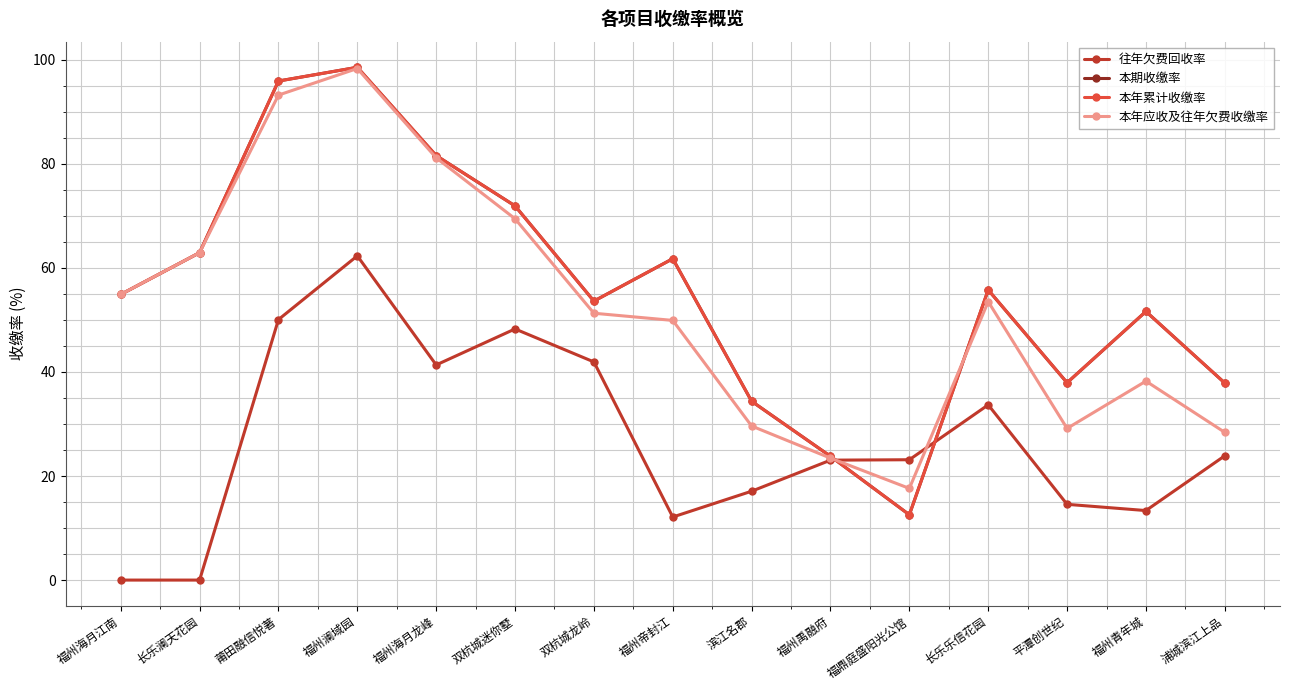

Reading left to right, what are all the values shown in this chart?

往年欠费回收率: 福州海月江南=0.0	长乐澜天花园=0.0	莆田融信悦著=50.1	福州澜域园=62.3	福州海月龙峰=41.4	双杭城迷你墅=48.3	双杭城龙岭=41.9	福州帝封江=12.1	滨江名郡=17.1	福州禹融府=23.1	福鼎庭盛阳光公馆=23.1	长乐乐信花园=33.7	平潭创世纪=14.6	福州青年城=13.4	浦城滨江上品=23.9
本期收缴率: 福州海月江南=54.9	长乐澜天花园=62.9	莆田融信悦著=95.9	福州澜域园=98.6	福州海月龙峰=81.6	双杭城迷你墅=71.9	双杭城龙岭=53.6	福州帝封江=61.8	滨江名郡=34.4	福州禹融府=23.8	福鼎庭盛阳光公馆=12.6	长乐乐信花园=55.8	平潭创世纪=37.9	福州青年城=51.6	浦城滨江上品=37.9
本年累计收缴率: 福州海月江南=54.9	长乐澜天花园=62.9	莆田融信悦著=95.9	福州澜域园=98.6	福州海月龙峰=81.6	双杭城迷你墅=71.9	双杭城龙岭=53.6	福州帝封江=61.8	滨江名郡=34.4	福州禹融府=23.8	福鼎庭盛阳光公馆=12.6	长乐乐信花园=55.8	平潭创世纪=37.9	福州青年城=51.6	浦城滨江上品=37.9
本年应收及往年欠费收缴率: 福州海月江南=54.9	长乐澜天花园=62.9	莆田融信悦著=93.2	福州澜域园=98.3	福州海月龙峰=81.2	双杭城迷你墅=69.5	双杭城龙岭=51.3	福州帝封江=49.9	滨江名郡=29.6	福州禹融府=23.4	福鼎庭盛阳光公馆=17.6	长乐乐信花园=53.5	平潭创世纪=29.1	福州青年城=38.2	浦城滨江上品=28.4